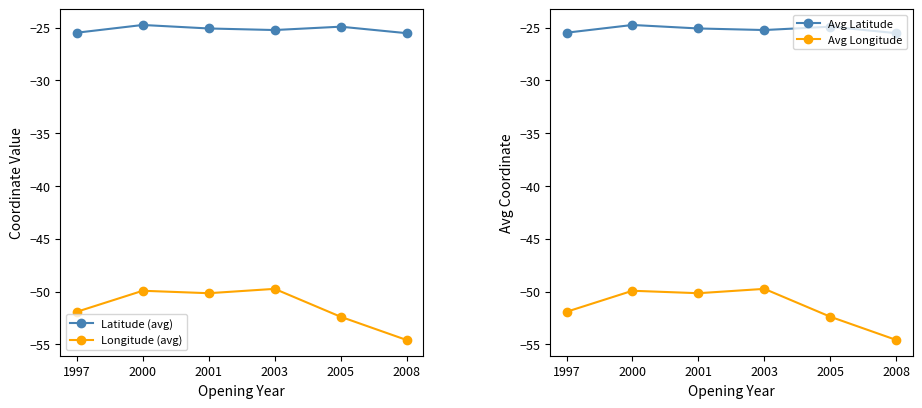

Where is the first local maximum for Latitude (avg)?

2000